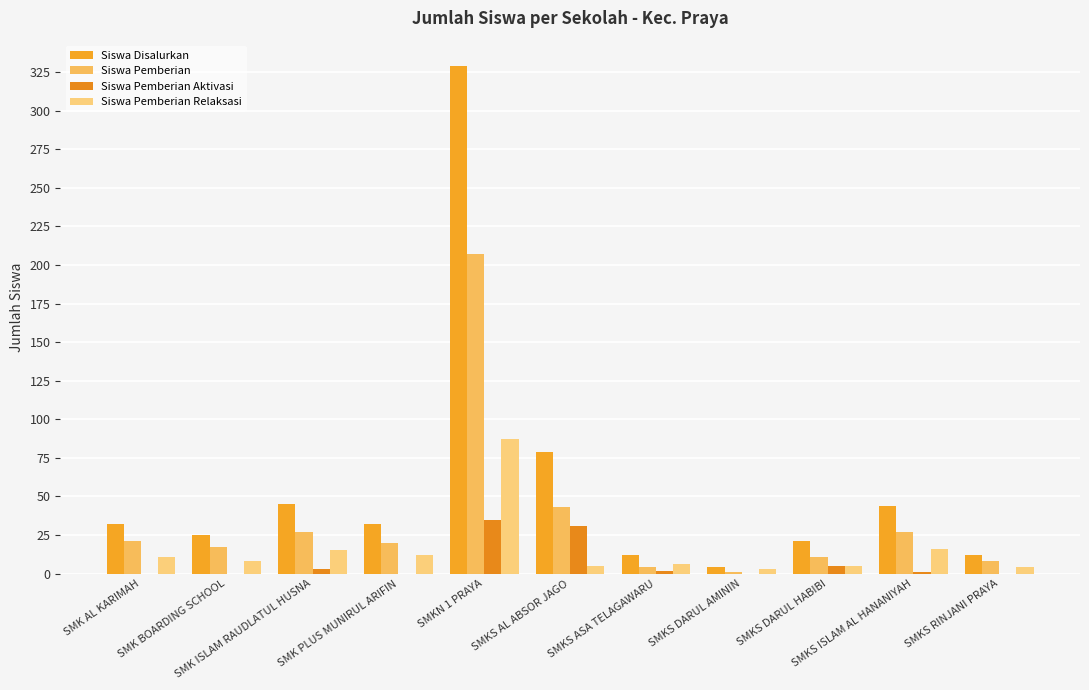

Are the bars horizontal?

No